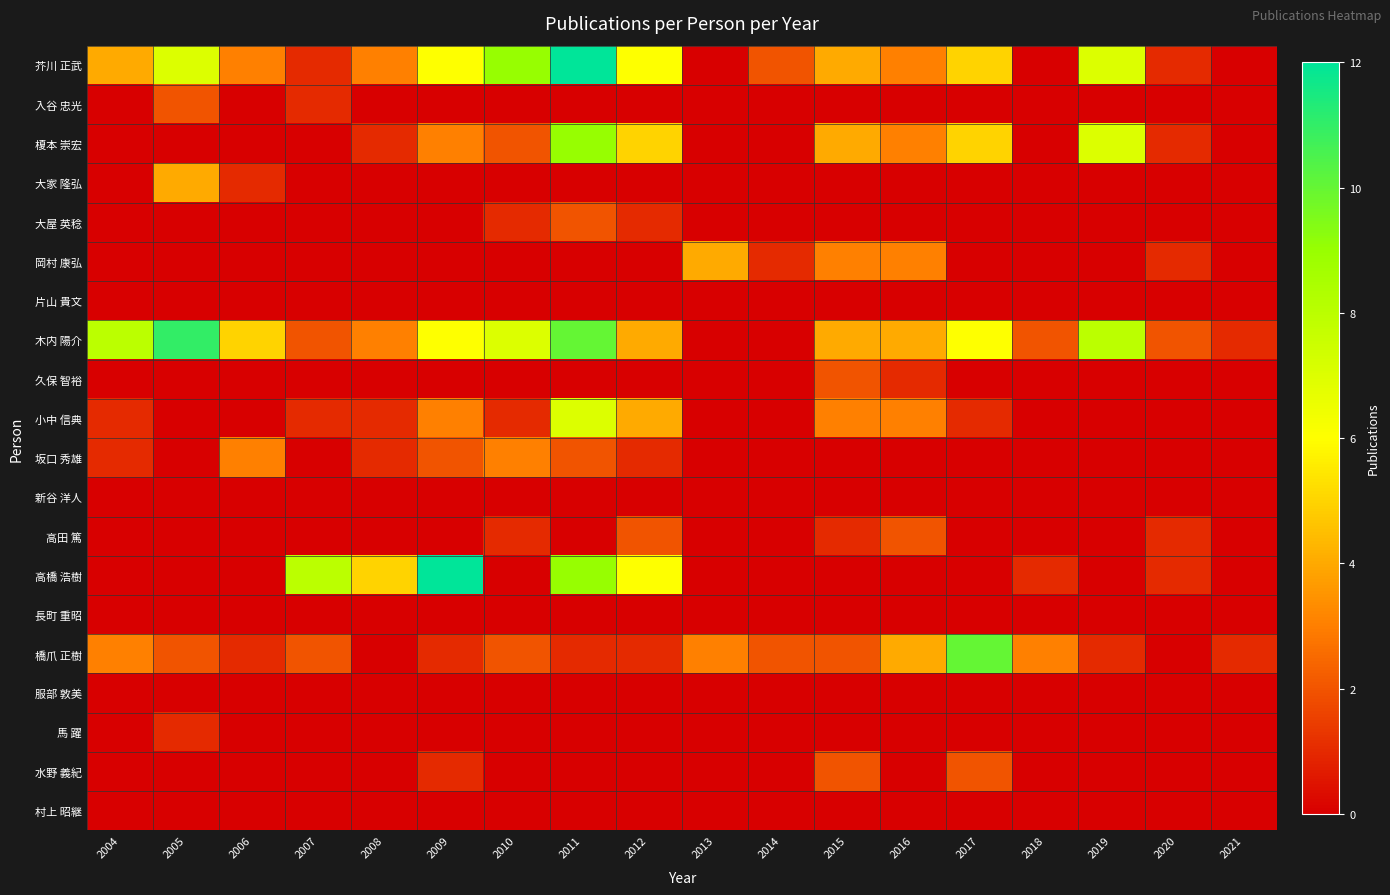

At which category is the sum across all series the highest?

2011